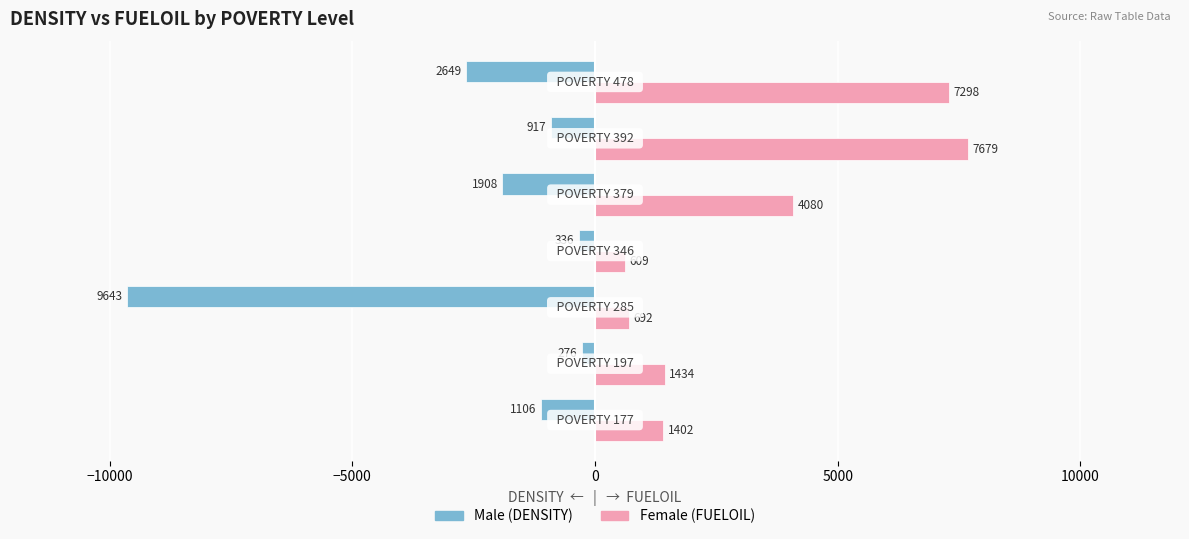

What is the greatest value displayed?

7679.1